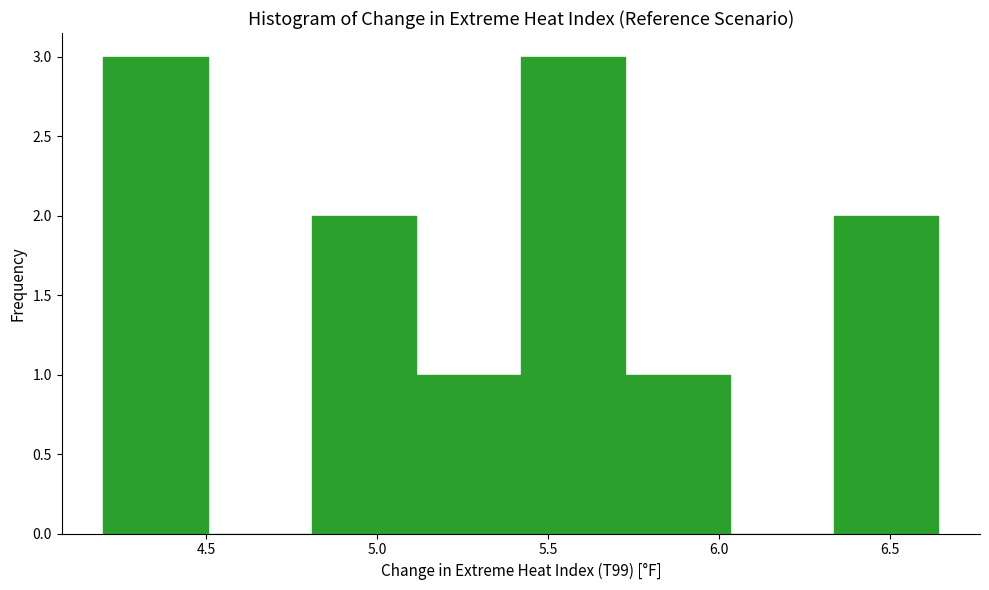

Reading left to right, list every bar in this chart as the range it spans on the x-axis followed by its height. Neither the bar edges nor the heights are printed on the chart, so give them approximately, as read against the axes.

4.200 to 4.505: 3
4.505 to 4.810: 0
4.810 to 5.115: 2
5.115 to 5.420: 1
5.420 to 5.725: 3
5.725 to 6.030: 1
6.030 to 6.335: 0
6.335 to 6.640: 2